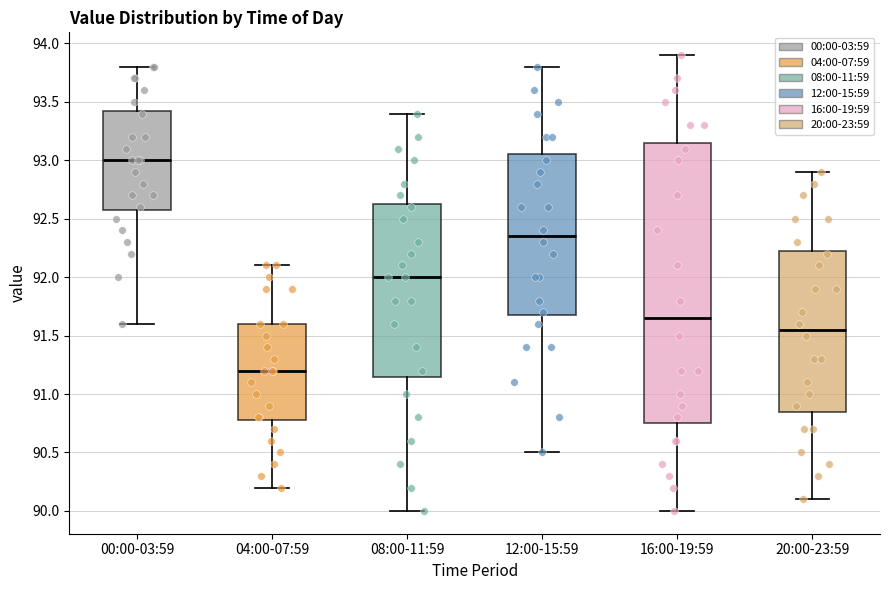

Comparing the boxes themselves (not the whiskers), which one is the tallest?

16:00-19:59